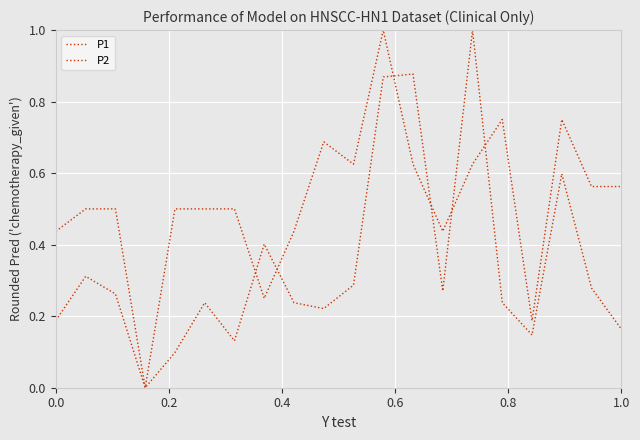

Does the chart have visible grid lines?

Yes